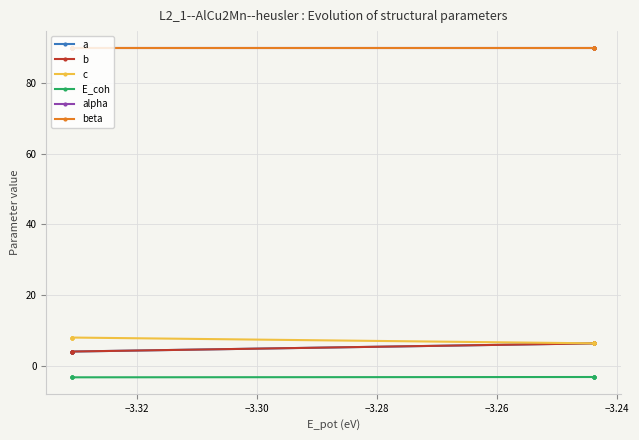

Is this an area chart (filled region under the line)?

No